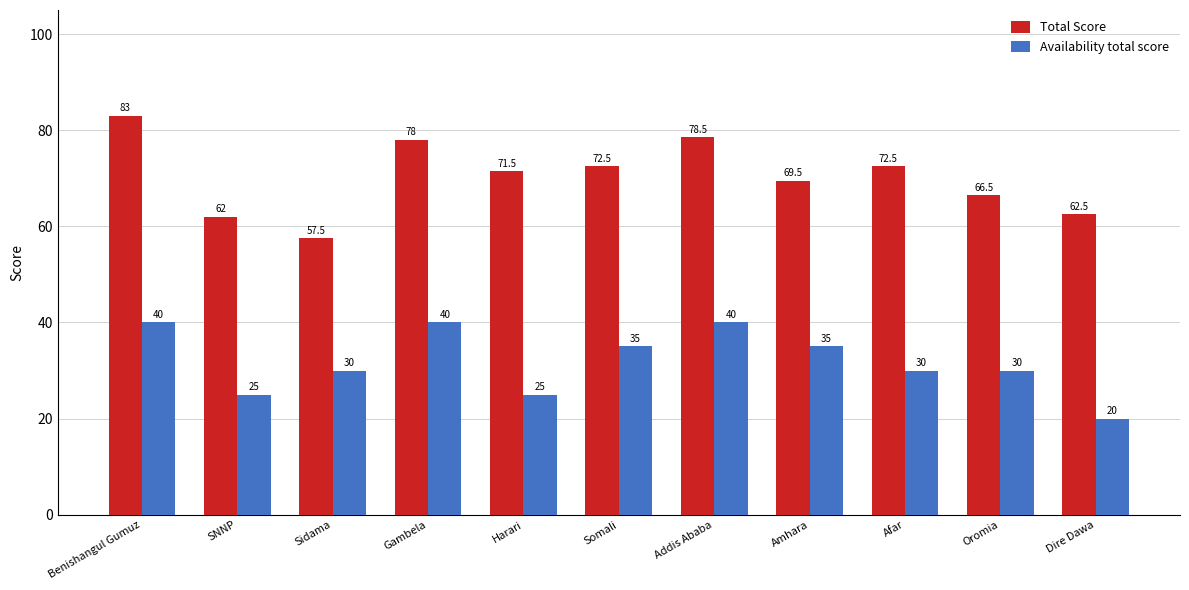

At Amhara, list the series in order from largest to smallest.

Total Score, Availability total score